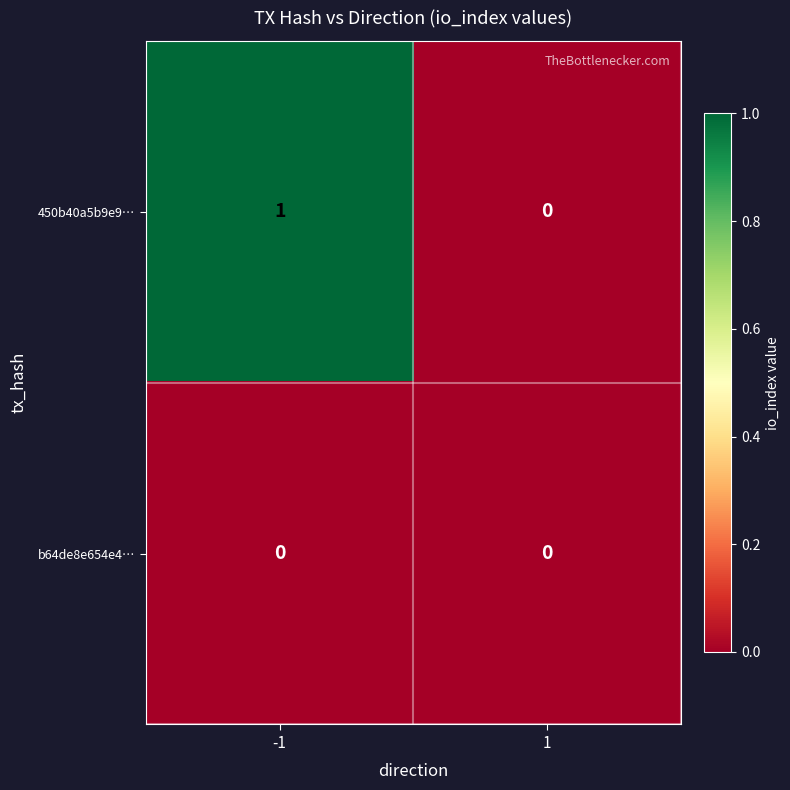

Is the value of 450b40a5b9e9… at -1 greater than the value of b64de8e654e4… at 1?

Yes